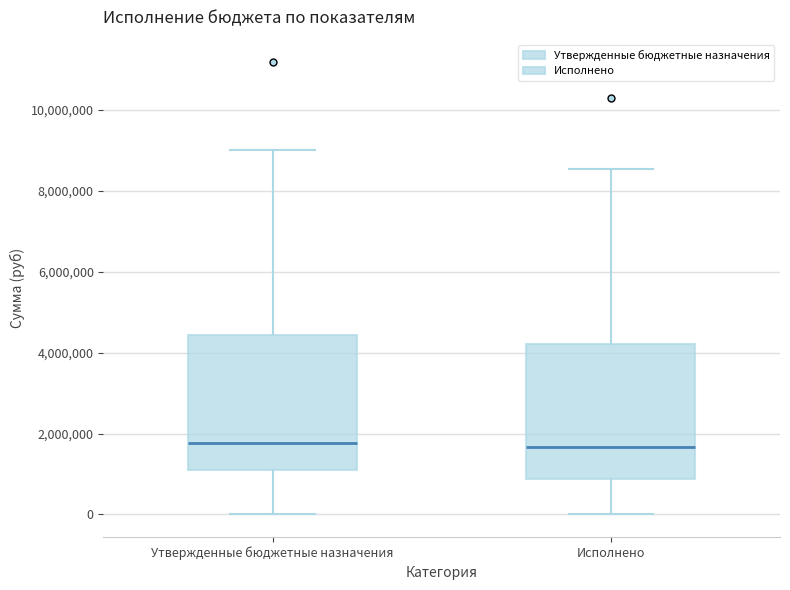

Reading left to right, read every box against the y-axis: the position of its median line, the range the box covers, and the ends of its whiskers. The values are not printed on the chart, so give them approximately, as read against the axis.

Утвержденные бюджетные назначения: median 1800000, box 1000000 to 4400000, whiskers 0 to 9000000
Исполнено: median 1600000, box 800000 to 4200000, whiskers 0 to 8600000